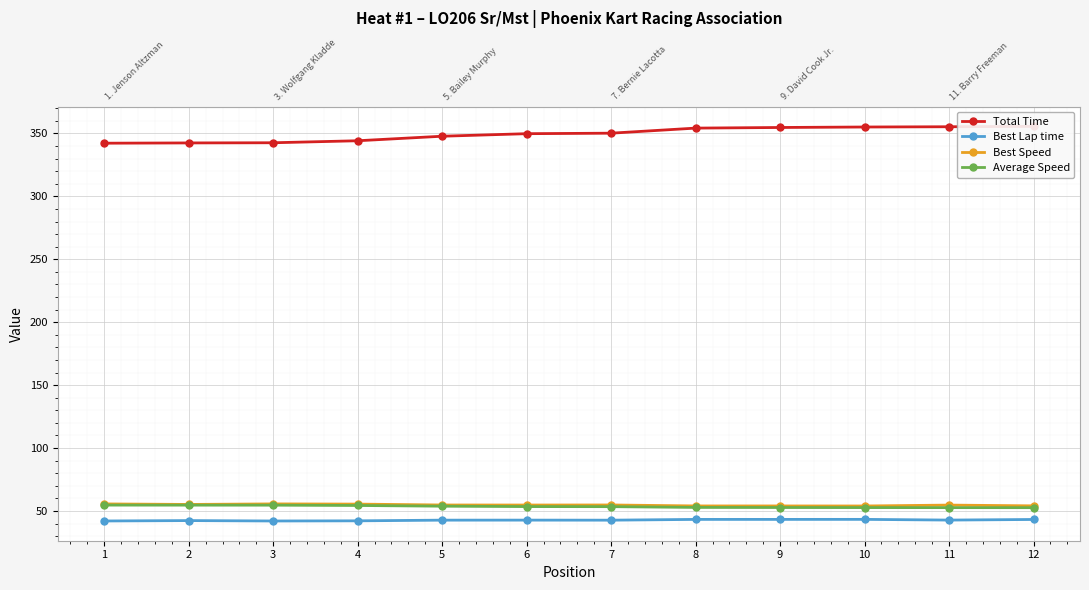

True or false: Best Lap time has a value of 8.8 at 2.

False